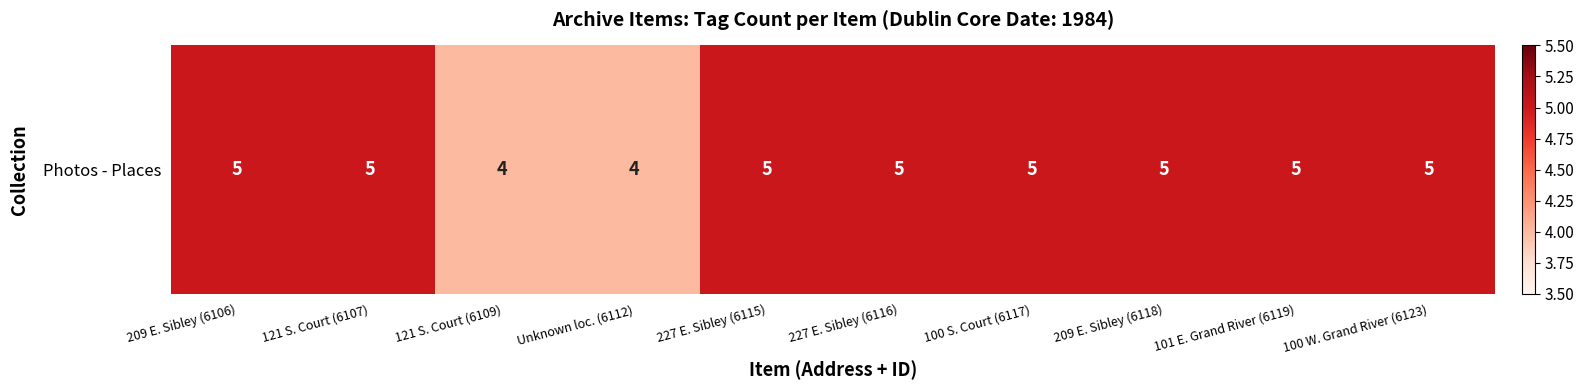

List the labels in order of value, smallest first.

121 S. Court (6109), Unknown loc. (6112), 209 E. Sibley (6106), 121 S. Court (6107), 227 E. Sibley (6115), 227 E. Sibley (6116), 100 S. Court (6117), 209 E. Sibley (6118), 101 E. Grand River (6119), 100 W. Grand River (6123)